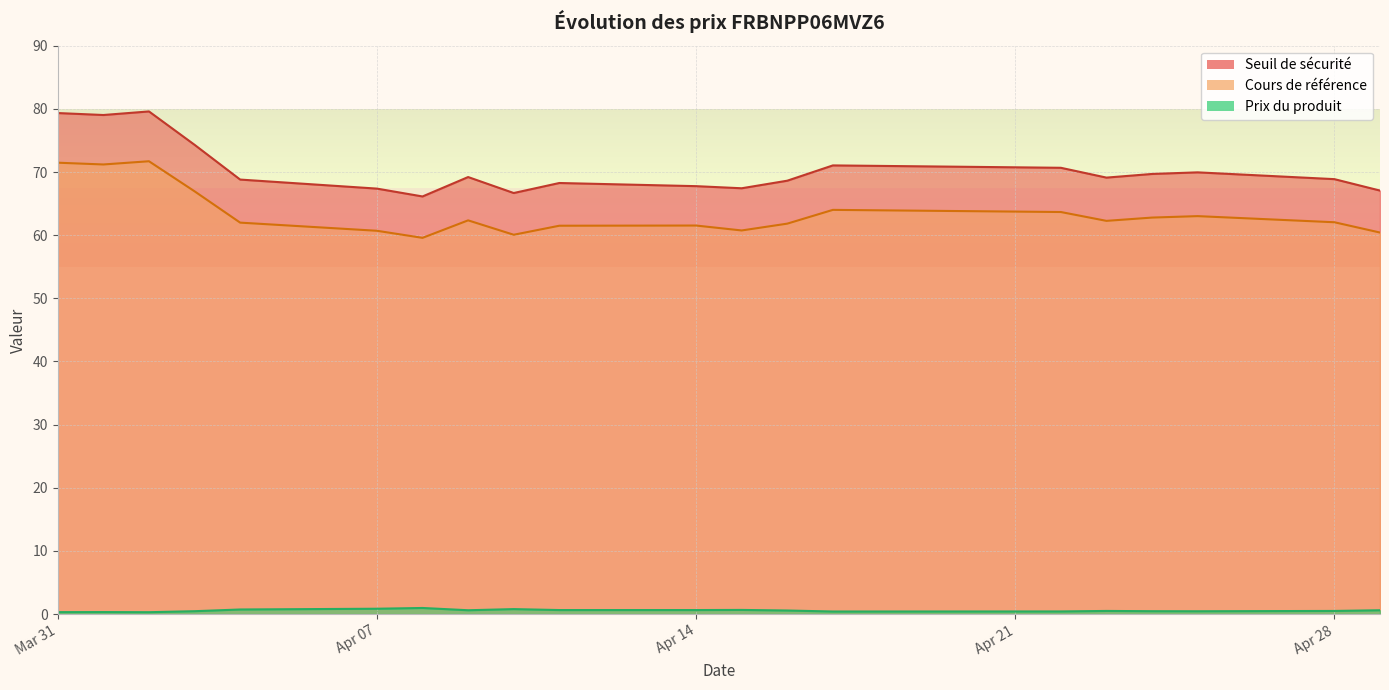

What is the difference between the highest and lowest values at 2025-04-04?

68.1